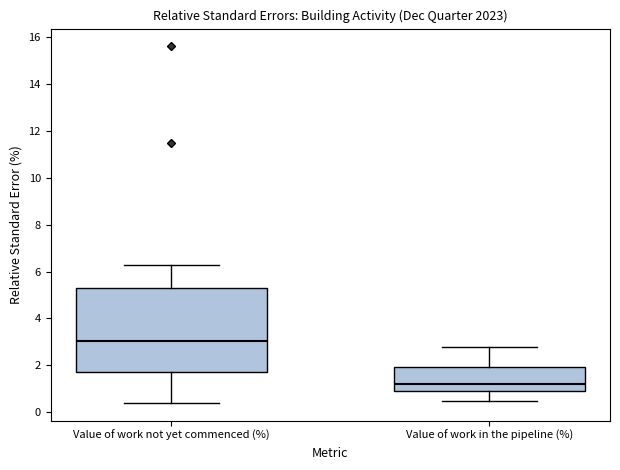

Reading left to right, read every box against the y-axis: the position of its median line, the range the box covers, and the ends of its whiskers. The values are not printed on the chart, so give them approximately, as read against the axis.

Value of work not yet commenced (%): median 3.0, box 1.8 to 5.4, whiskers 0.4 to 6.4
Value of work in the pipeline (%): median 1.2, box 1.0 to 2.0, whiskers 0.6 to 2.8